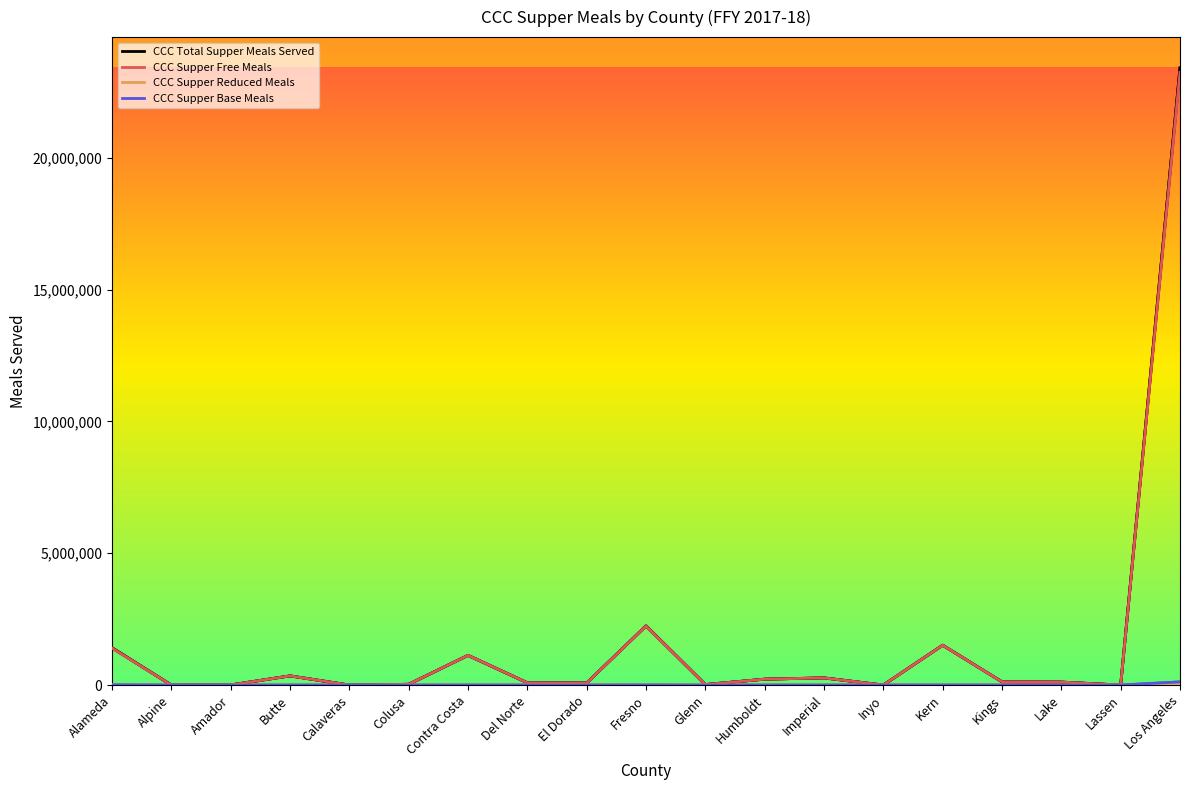

At which category is the sum across all series the highest?

Los Angeles